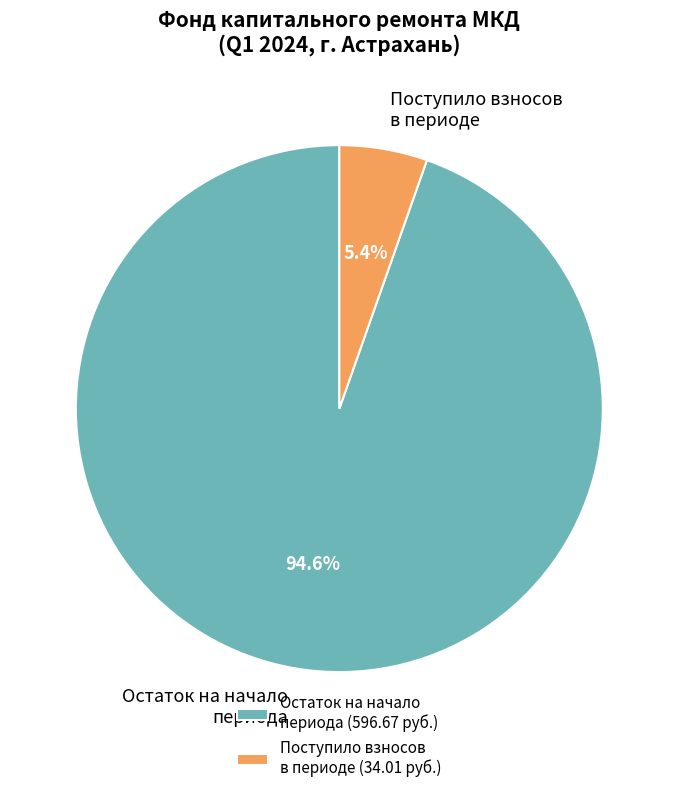

What is the total percentage of Остаток на начало периода and Поступило взносов в периоде?

100.0%